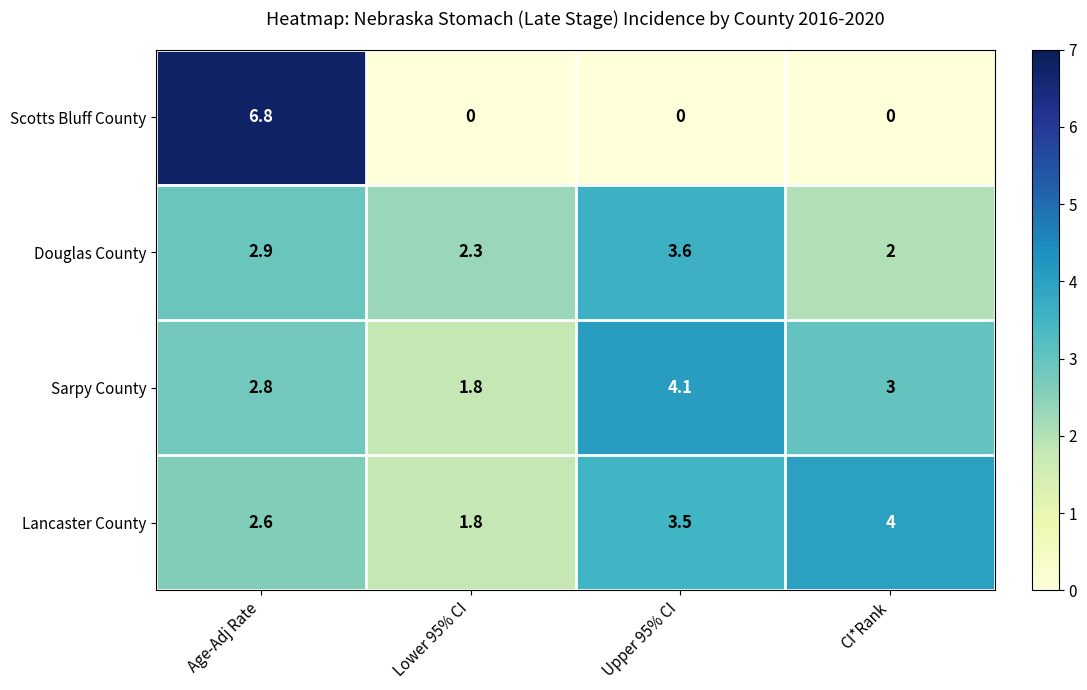

How many data points in Lancaster County are above 3?

2